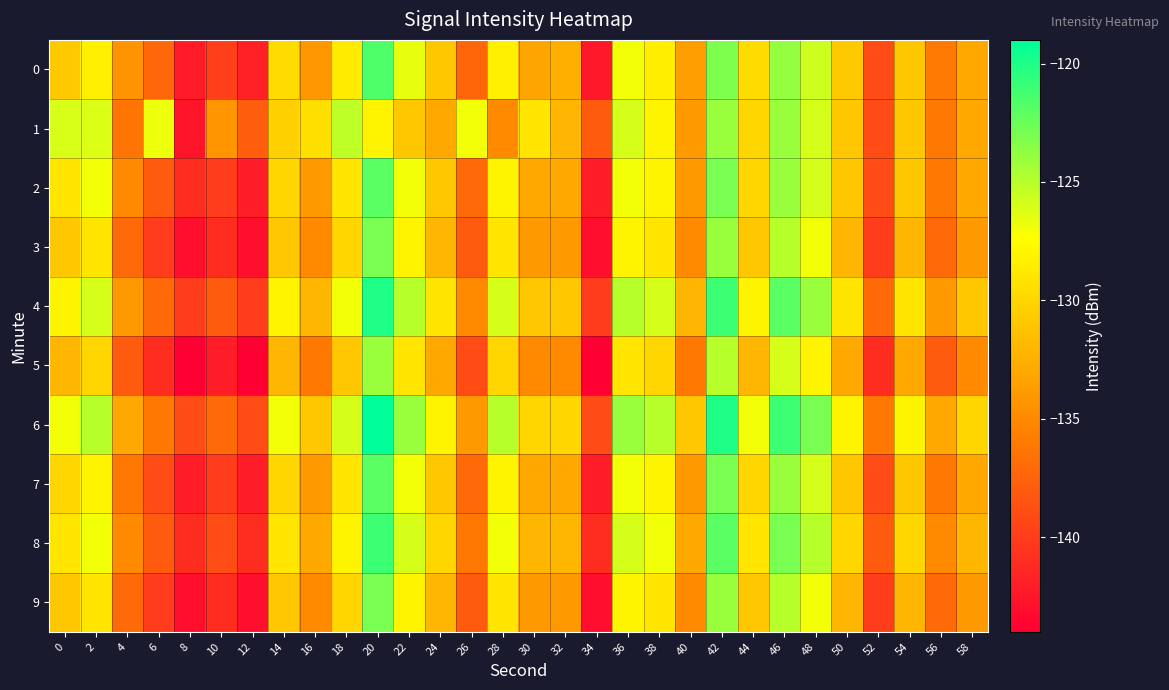

How many series are shown in this chart?

10